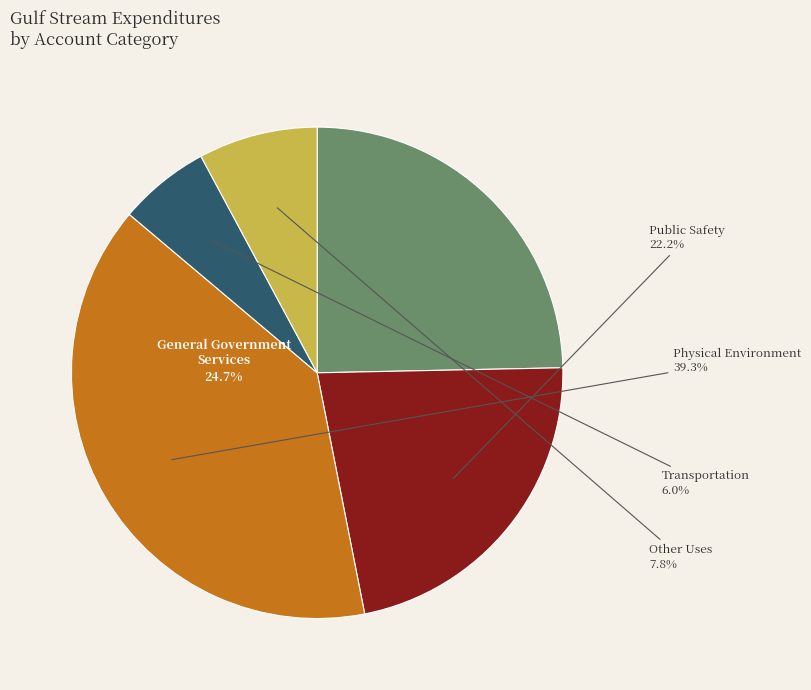

What percentage is NOT represented by Public Safety?

77.8%